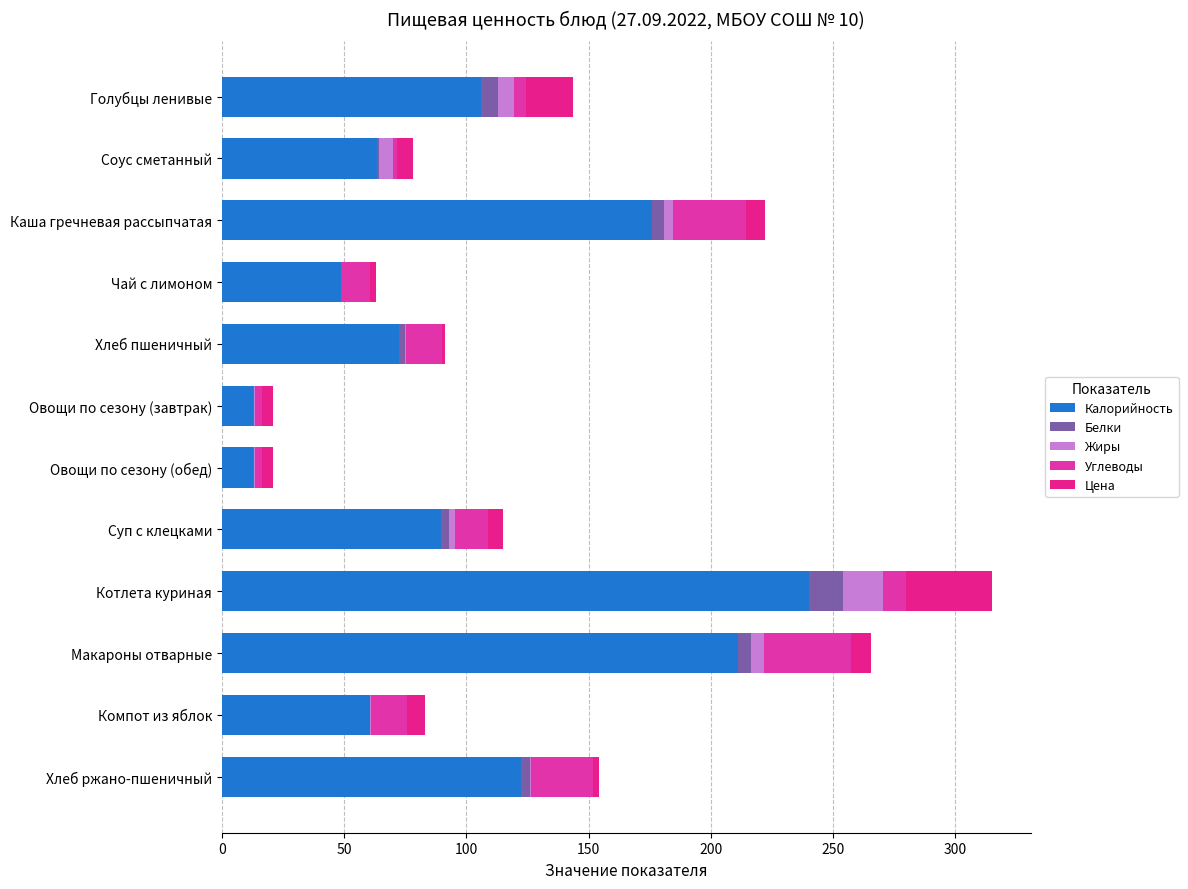

What is the difference between the second highest and minimum values in the Углеводы series?

28.3